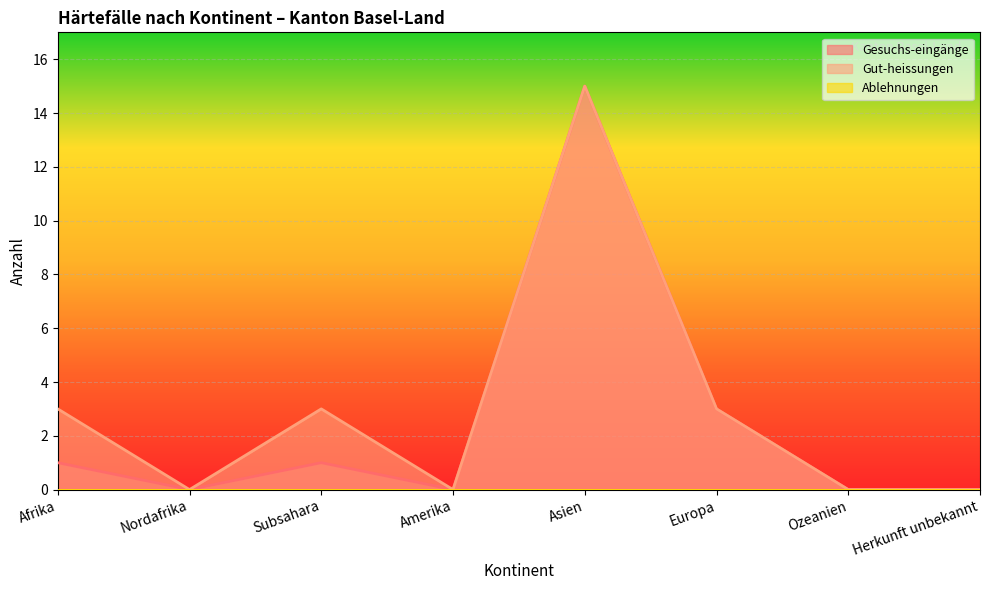

What is the label of the 4th point from the right?

Asien